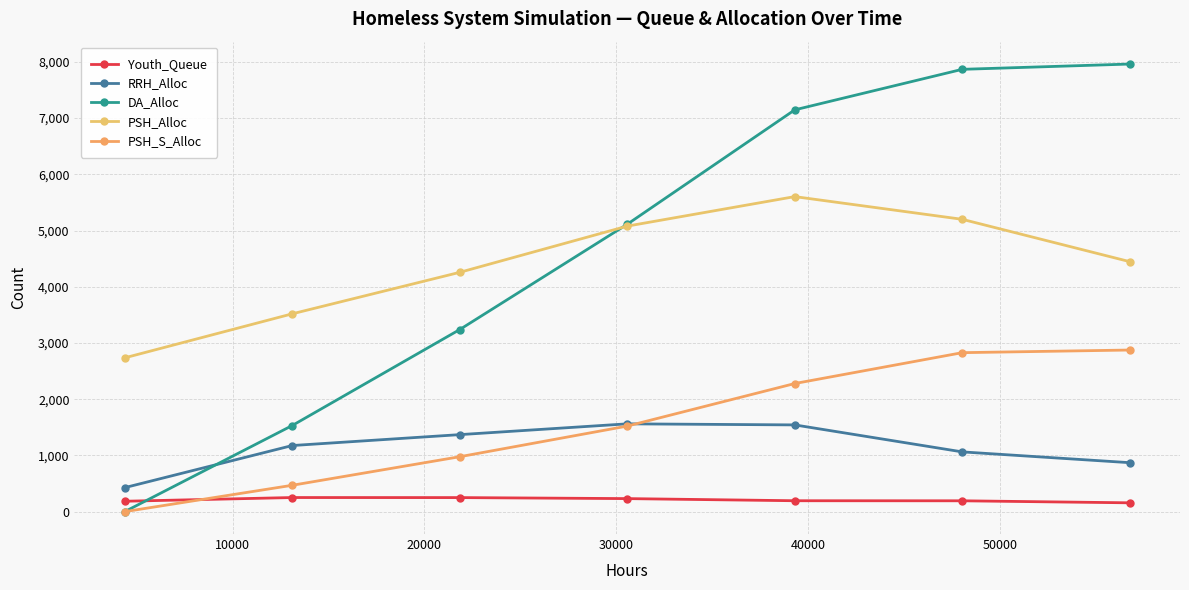

Does the chart display data point markers on the line(s)?

Yes